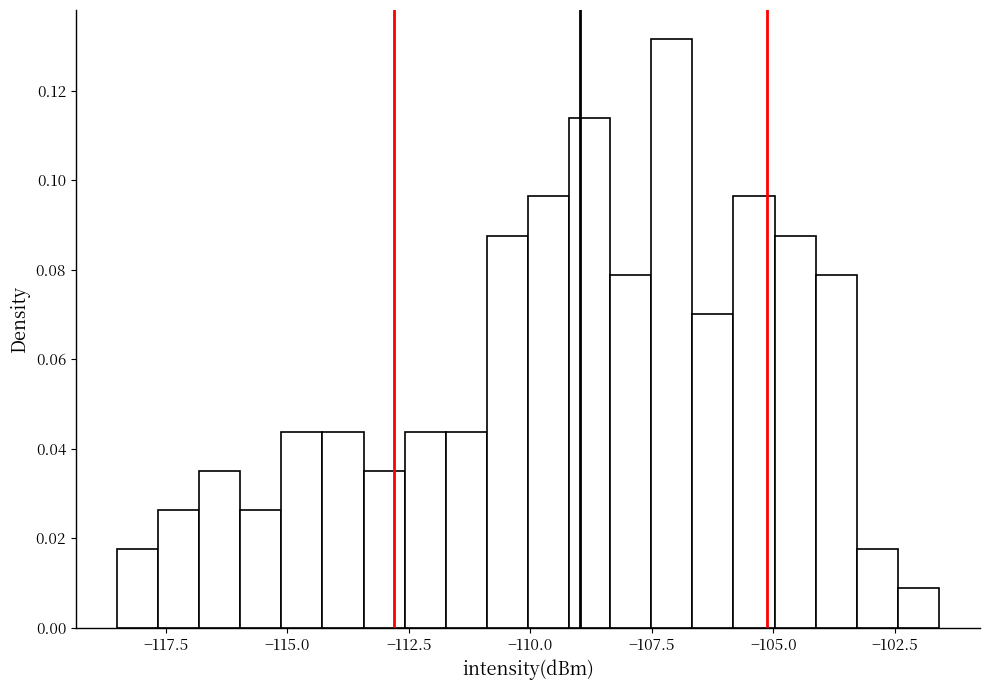

Around what value on the x-axis is the tallest bar? Give the approximate position of its centre, as read against the axis.

-107.0